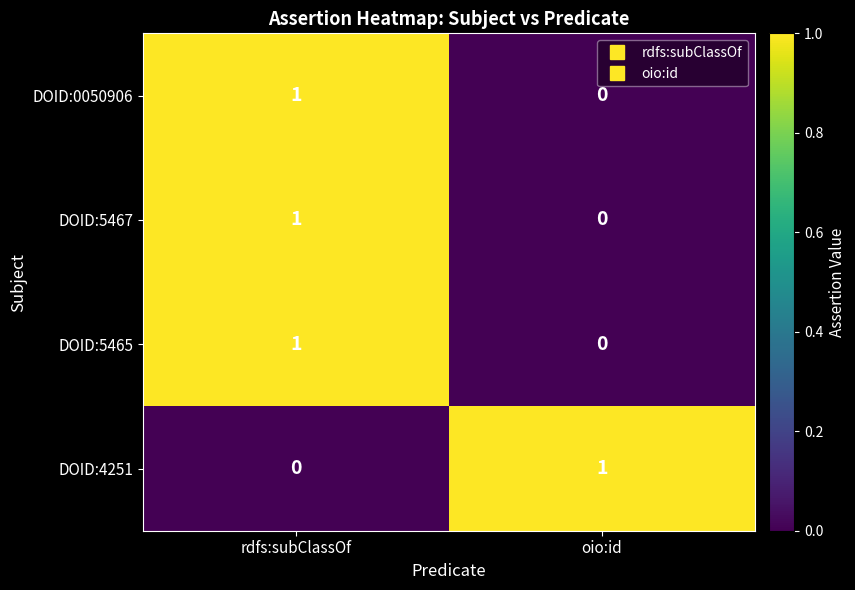

How many values in the DOID:5467 series are below 1?

1